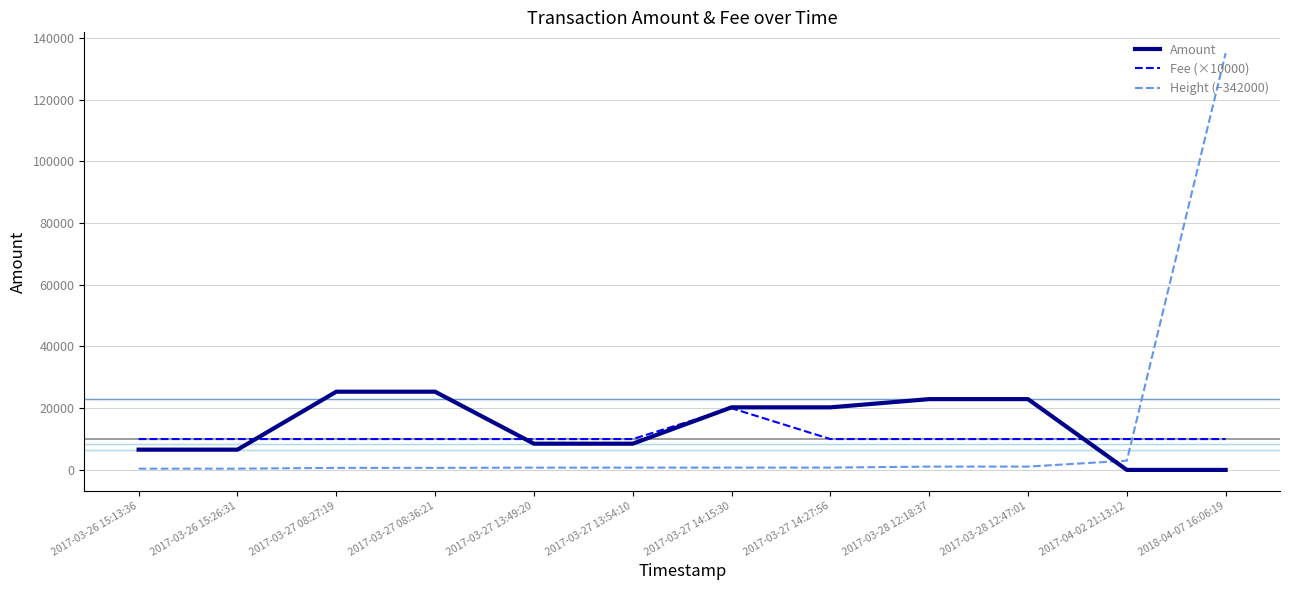

How many lines are shown in the chart?

3